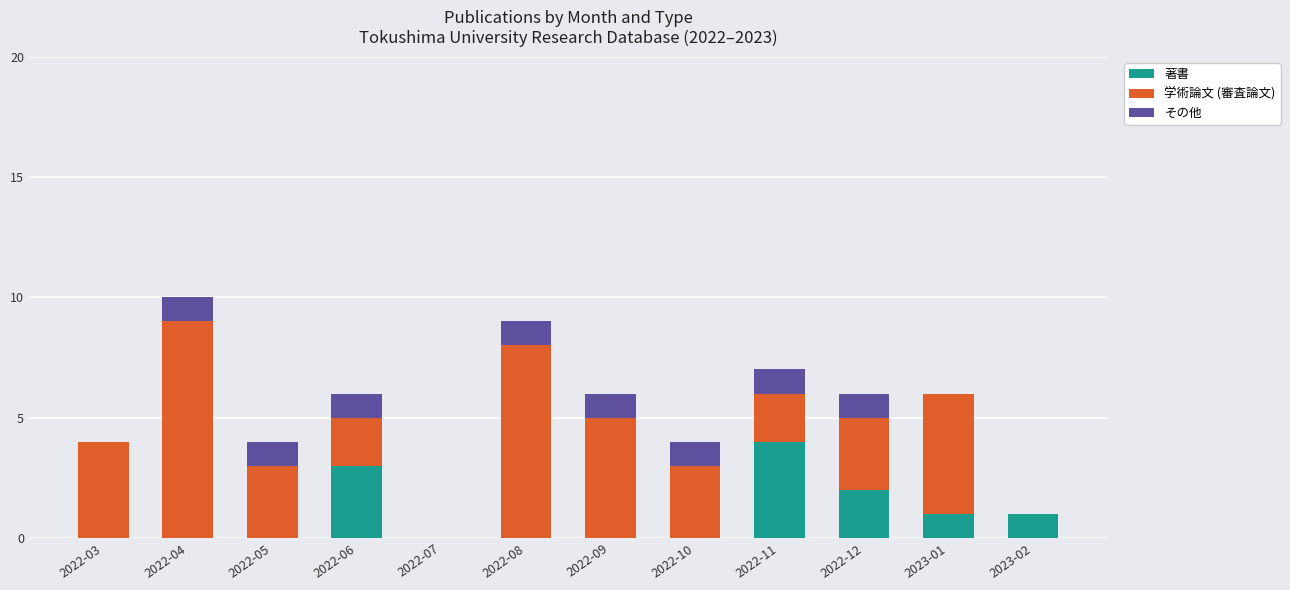

What is the total value across all series at 2022-04?

10